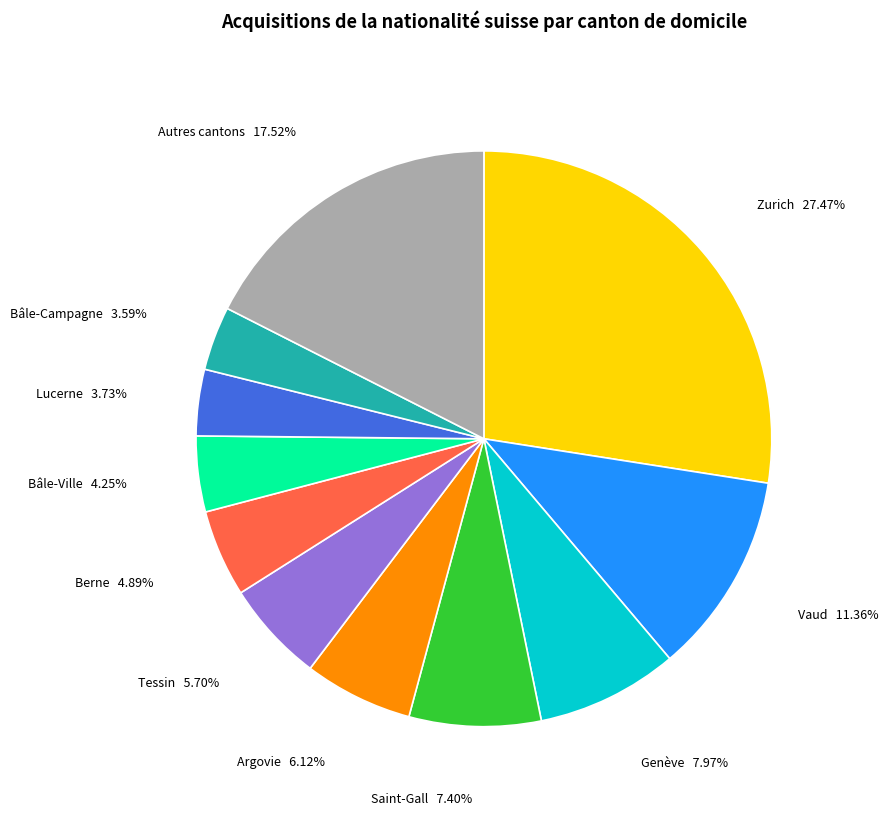

Count the number of slices in the pie.

11